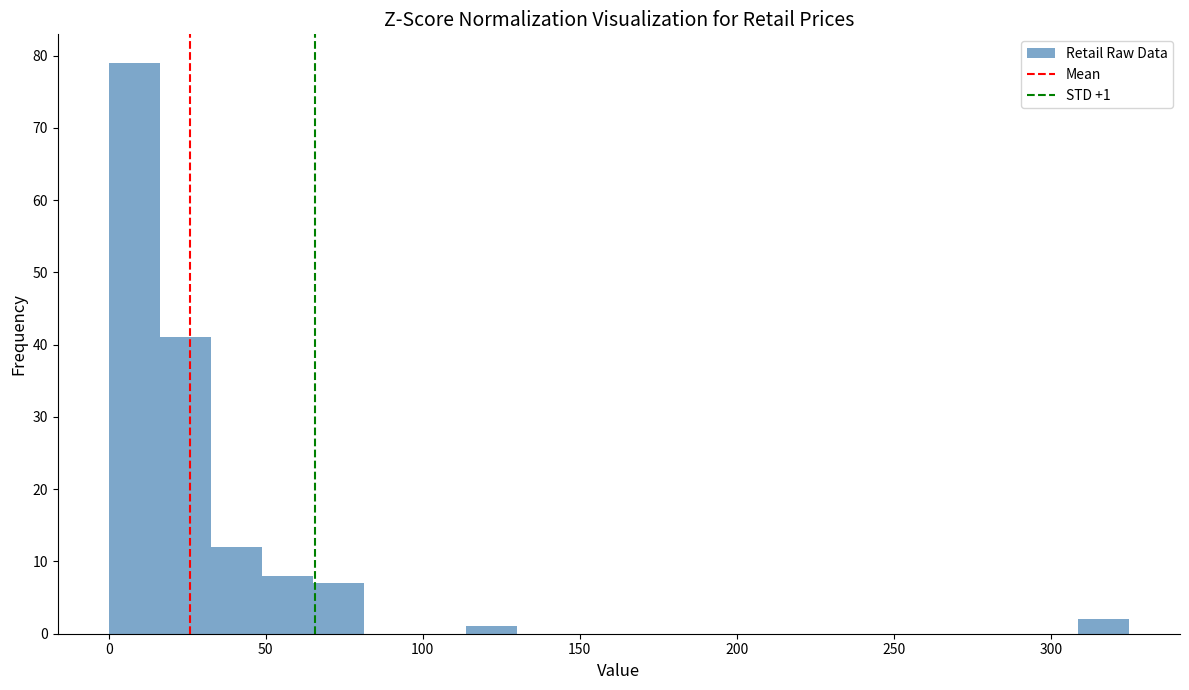

Around what value on the x-axis is the tallest bar? Give the approximate position of its centre, as read against the axis.

10